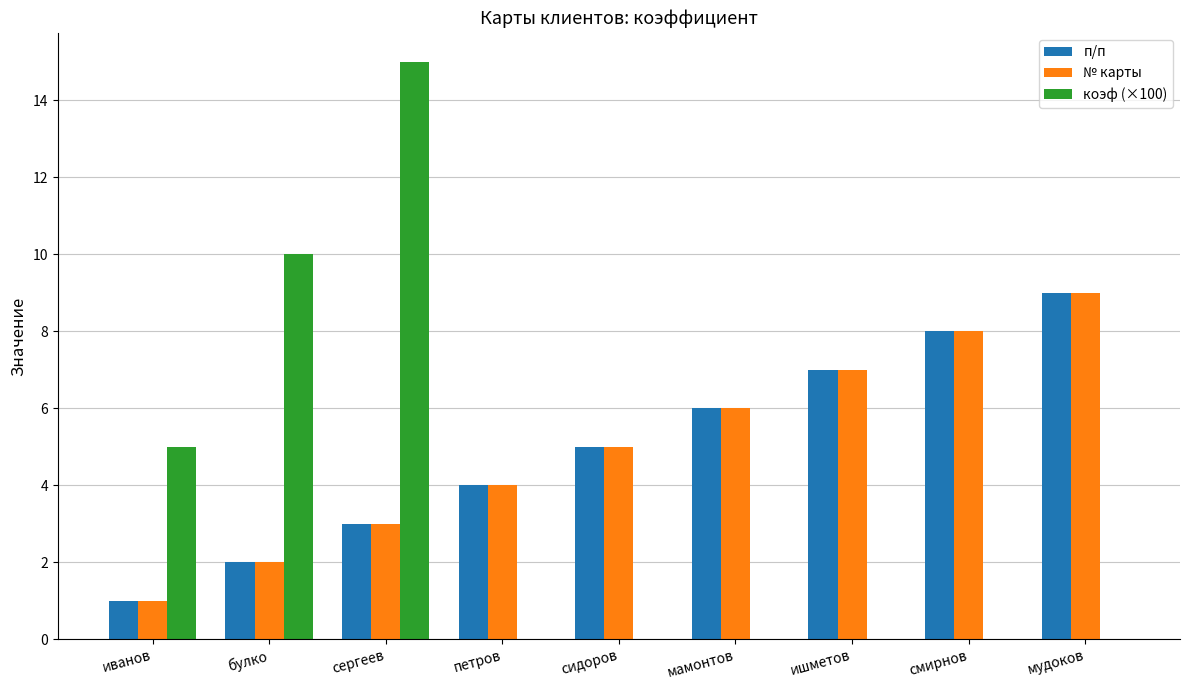

Reading left to right, list all the values displayed in this chart.

п/п: 1	2	3	4	5	6	7	8	9
№ карты: 1	2	3	4	5	6	7	8	9
коэф (×100): 5	10	15	0	0	0	0	0	0